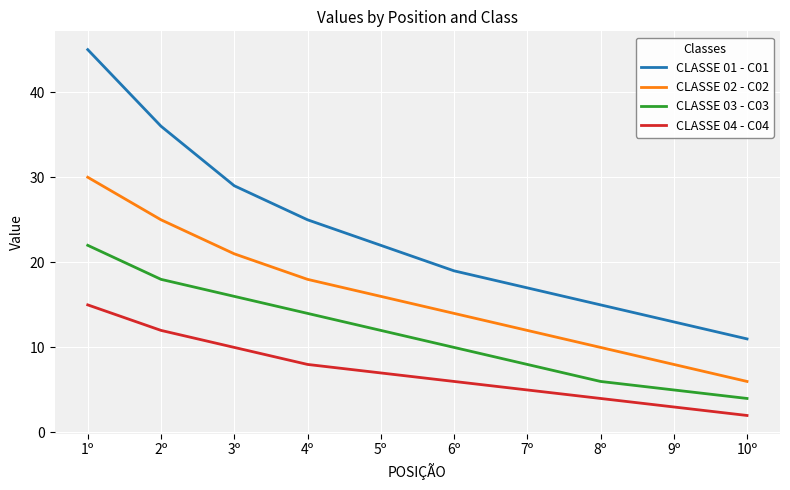

Is it true that CLASSE 02 - C02 equals 16 at 5º?

True